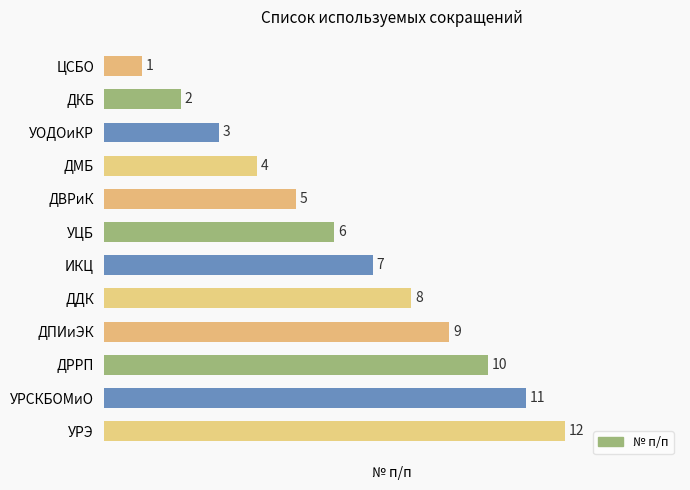

Rank the categories by value from lowest to highest.

ЦСБО, ДКБ, УОДОиКР, ДМБ, ДВРиК, УЦБ, ИКЦ, ДДК, ДПИиЭК, ДРРП, УРСКБОМиО, УРЭ